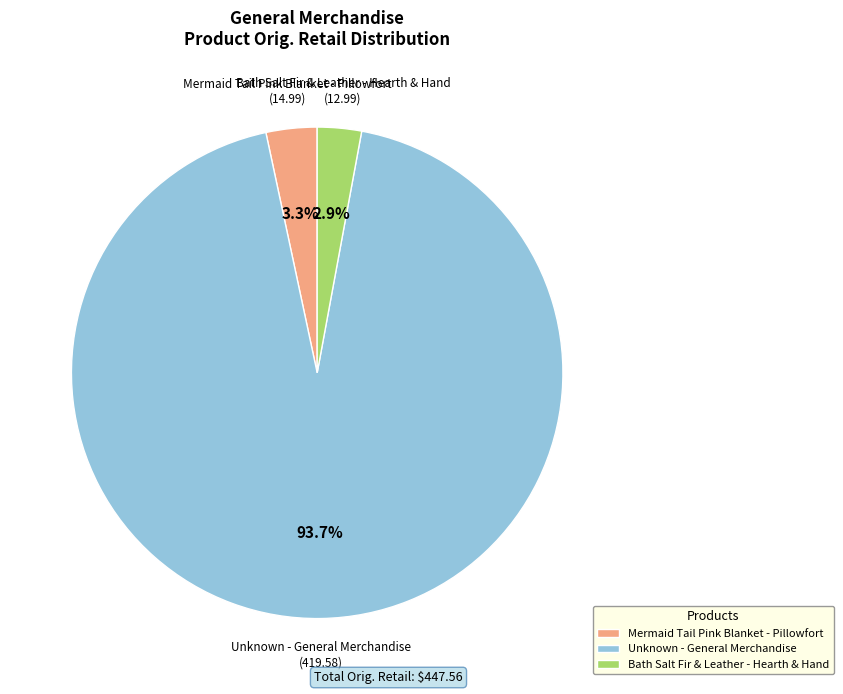

To the nearest percent, what is the combined percentage of Bath Salt Fir & Leather - Hearth & Hand and Unknown - General Merchandise?

97%